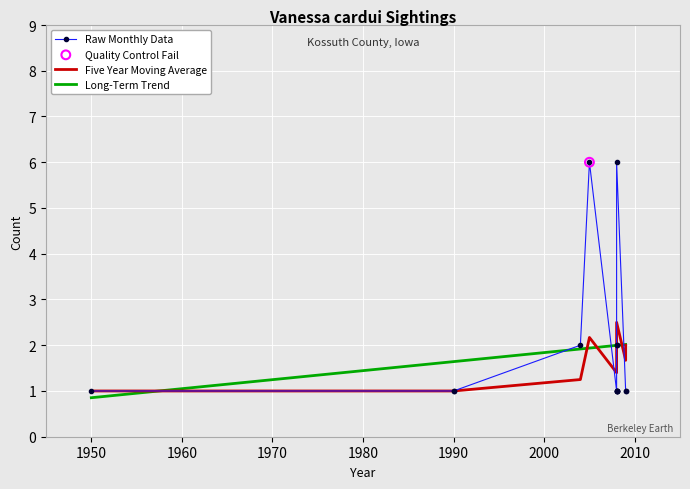

Is the value of Count at 2008-07-20 greater than the value of Moving Average at 2008-06-30?

No